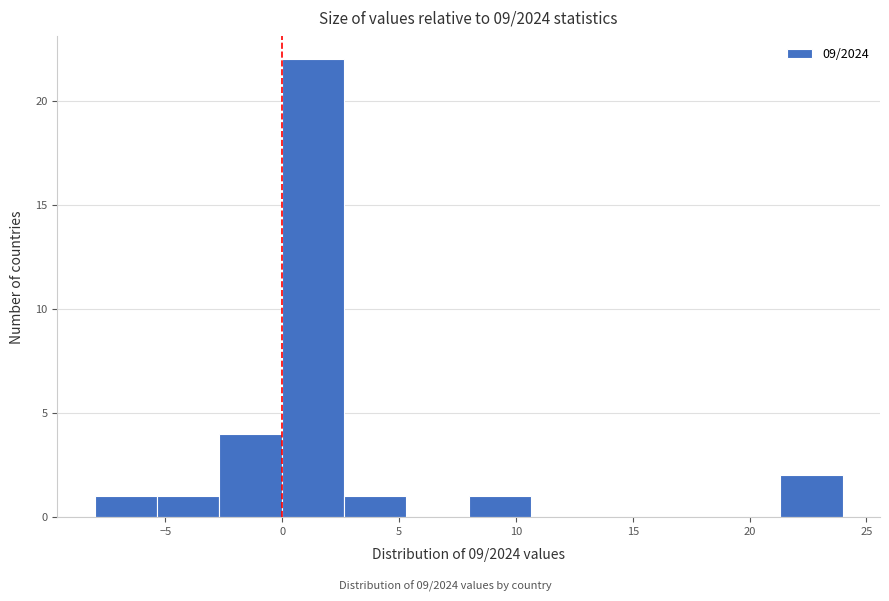

Reading left to right, transcribe this chart: for each bar, give the range it covers on the x-axis and its height. Neither the bar edges nor the heights are printed on the chart, so give them approximately, as read against the axes.

-8.0 to -5.5: 1
-5.5 to -2.5: 1
-2.5 to 0.0: 4
0.0 to 2.5: 22
2.5 to 5.5: 1
5.5 to 8.0: 0
8.0 to 10.5: 1
10.5 to 13.5: 0
13.5 to 16.0: 0
16.0 to 18.5: 0
18.5 to 21.5: 0
21.5 to 24.0: 2